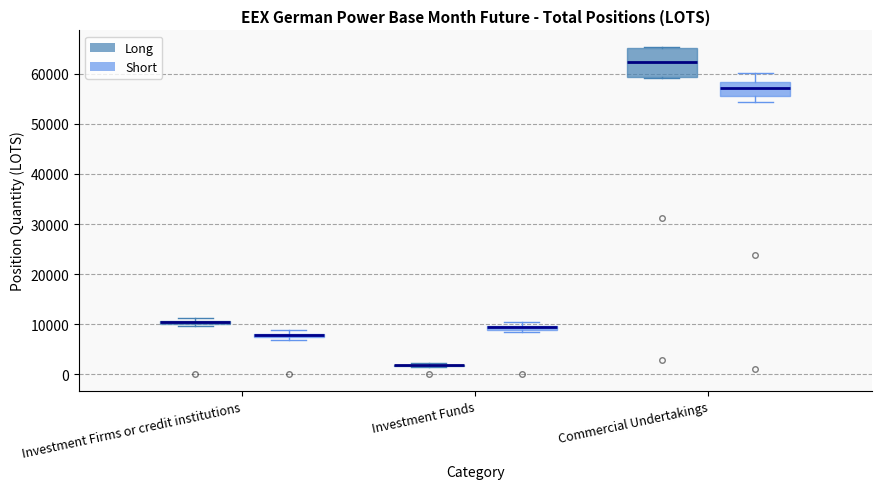

Comparing the boxes themselves (not the whiskers), which one is the tallest?

Commercial Undertakings (Long)